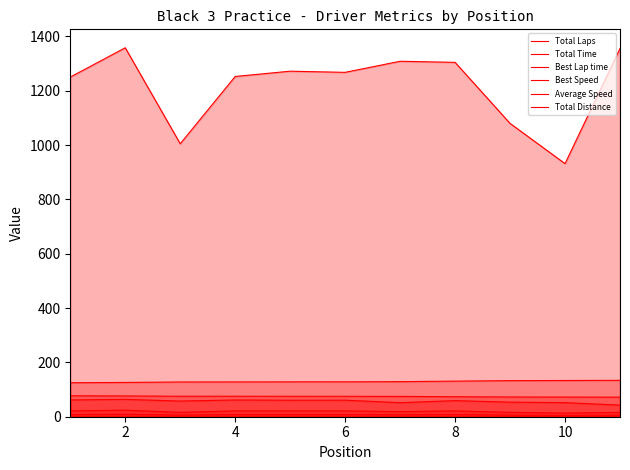

How many lines are shown in the chart?

6